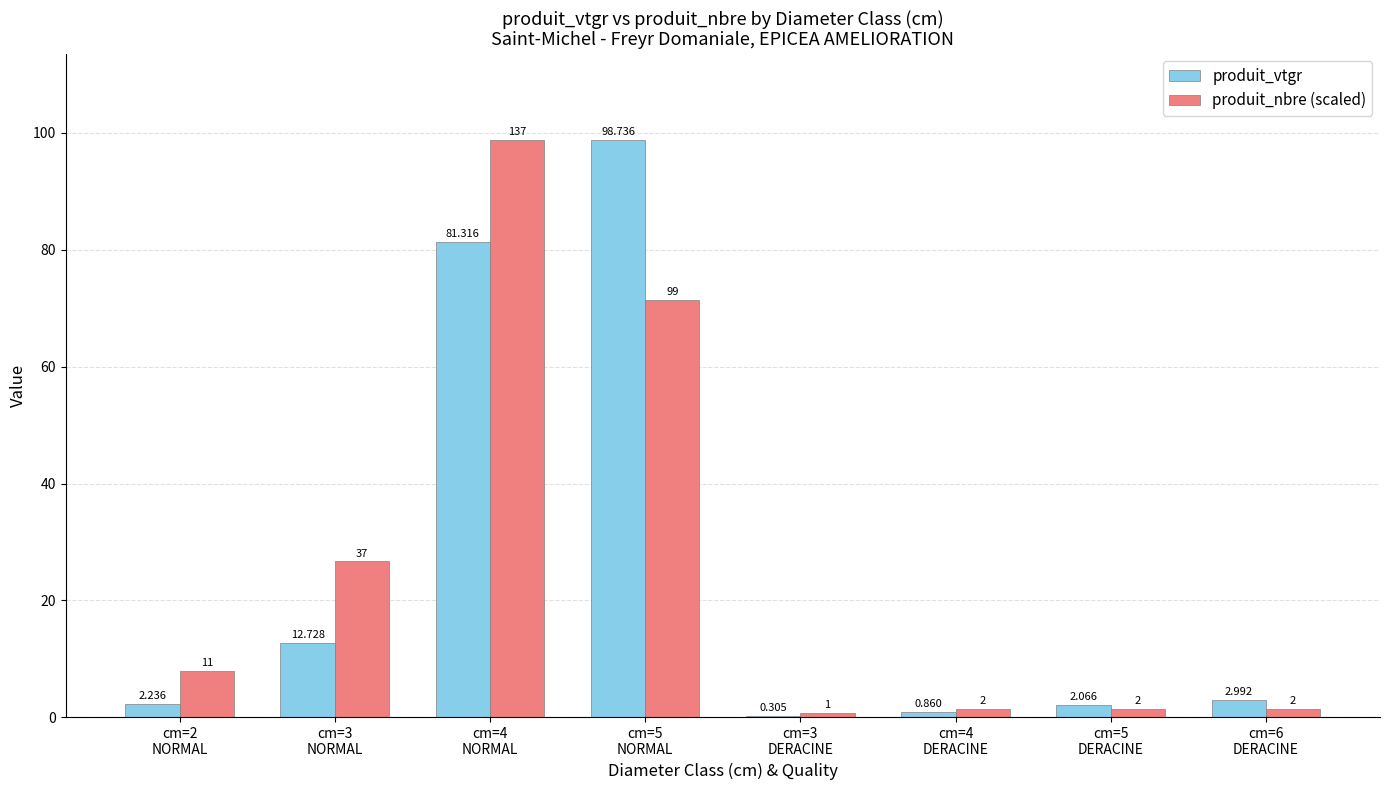

How many groups of bars are there?

8